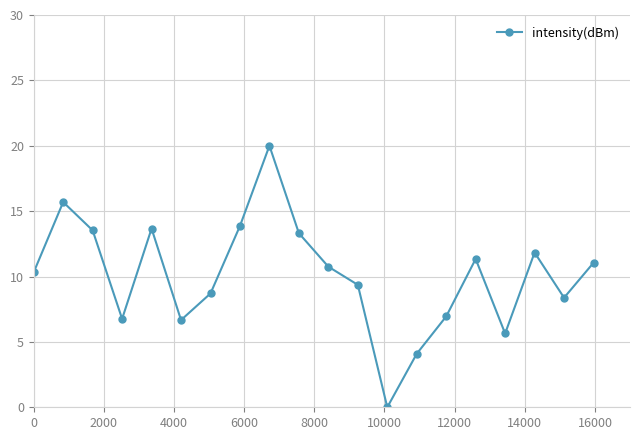

What is the value of the 2nd point from the left?

15.7